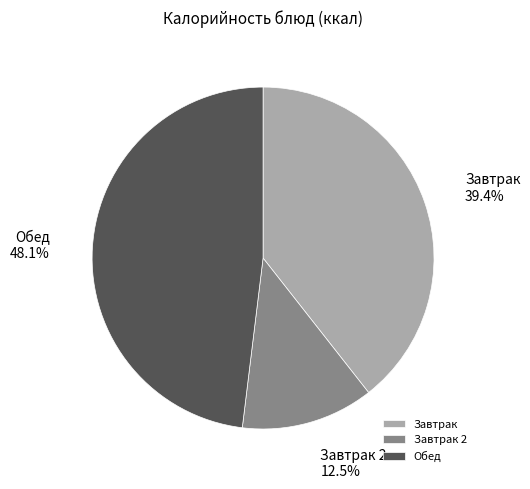

Rank the categories by value from highest to lowest.

Обед, Завтрак, Завтрак 2